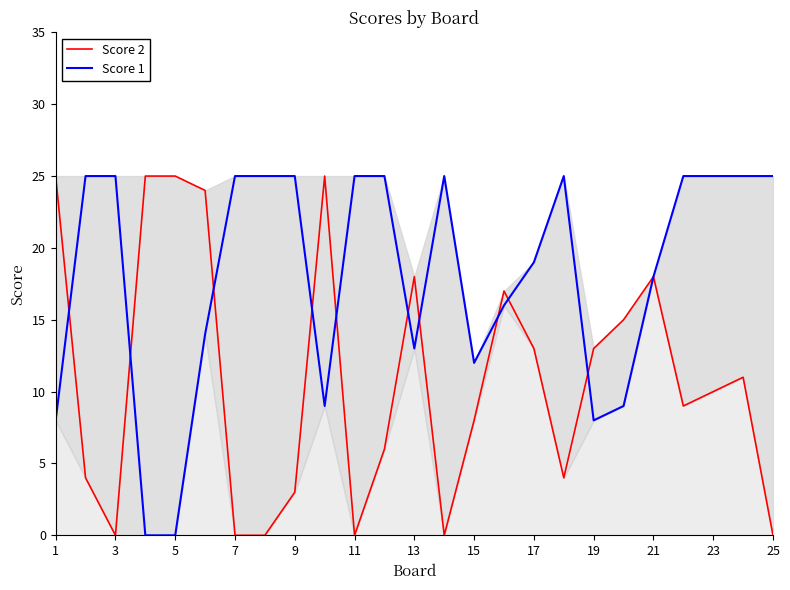

Is this an area chart (filled region under the line)?

No